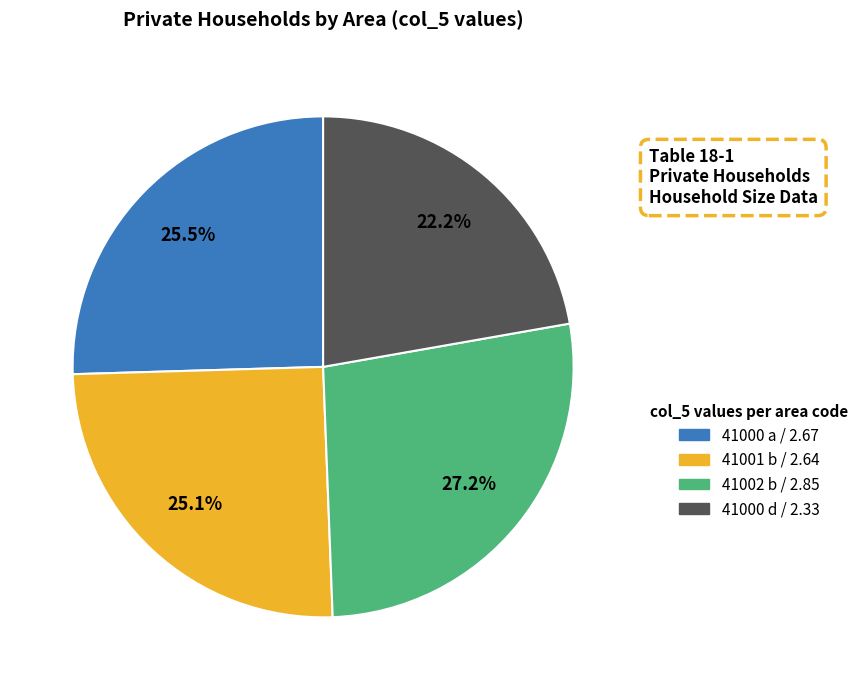

Which category has the biggest portion of the pie?

41002 b